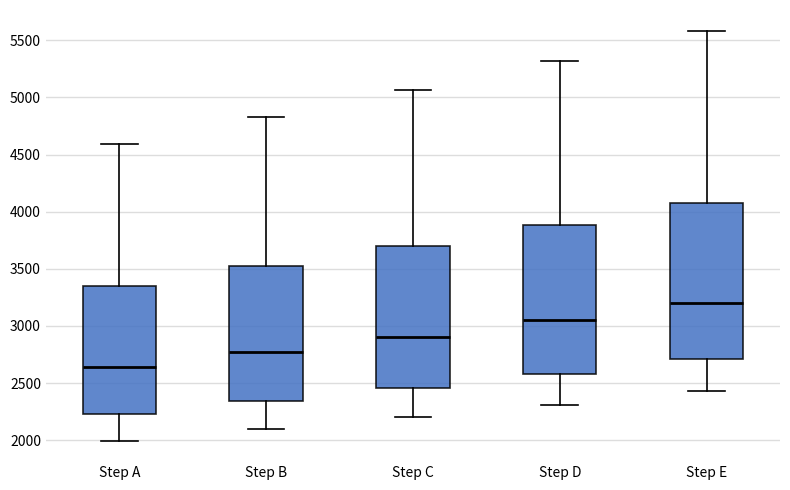

Which box has the lowest median line?

Step A